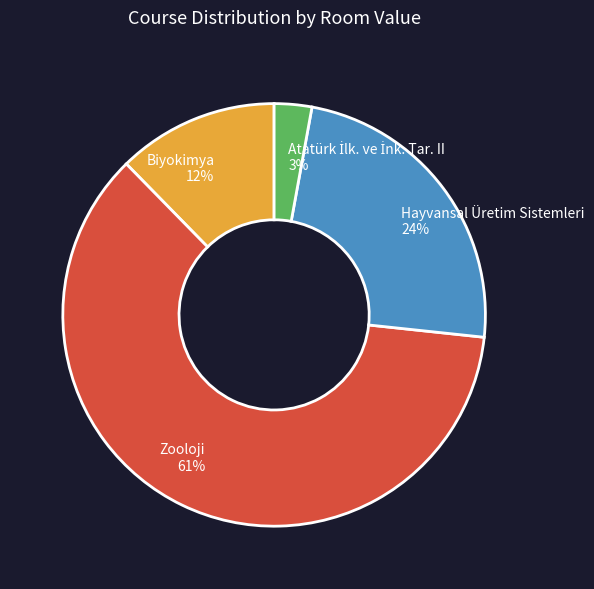

Does Zooloji account for over 50% of the chart?

Yes